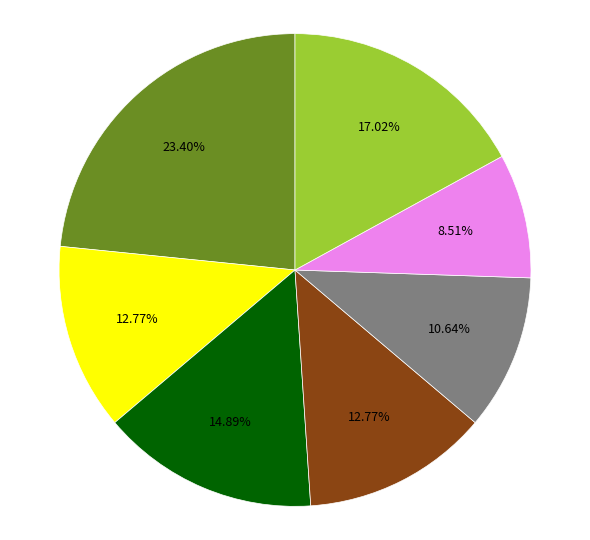

Does any single category account for the majority?

No